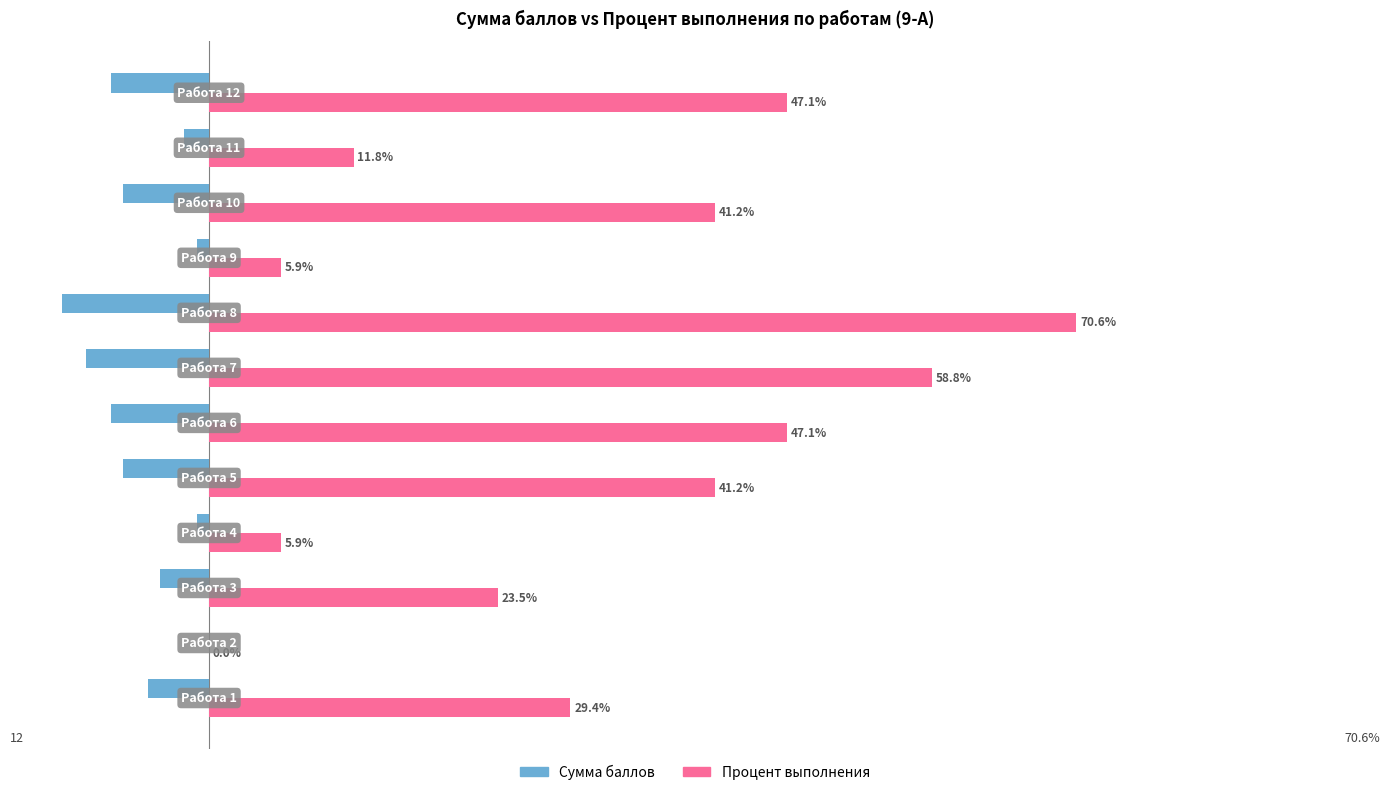

Which series has the largest total across all categories?

Процент выполнения